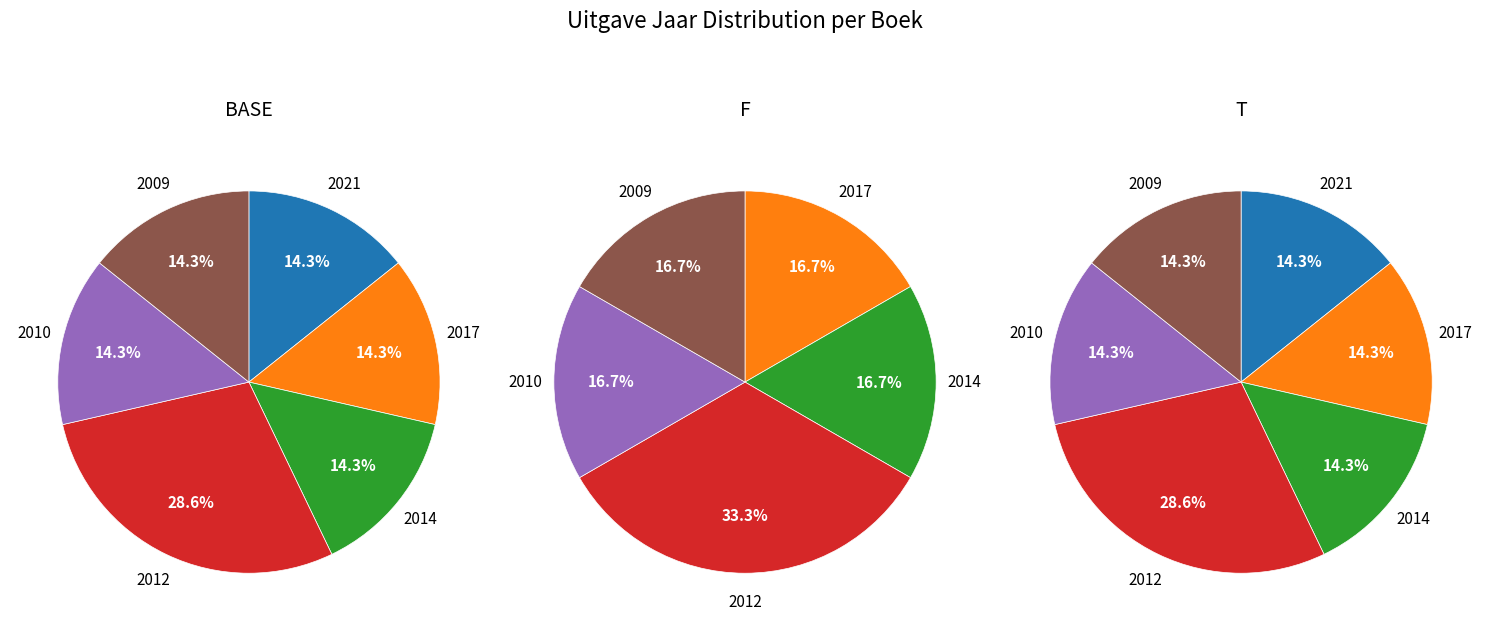

How many segments does this pie chart have?

7